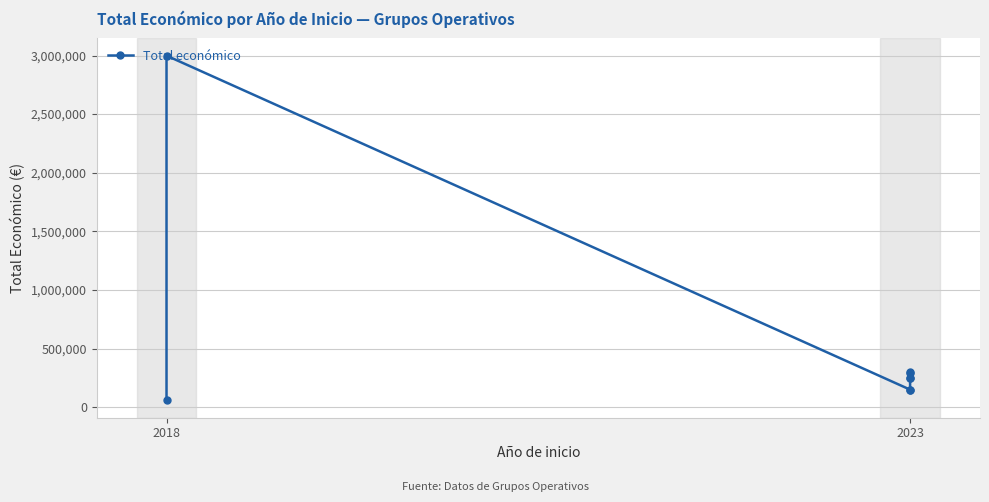

True or false: there are more than 0 points higher than both neighbors.

True